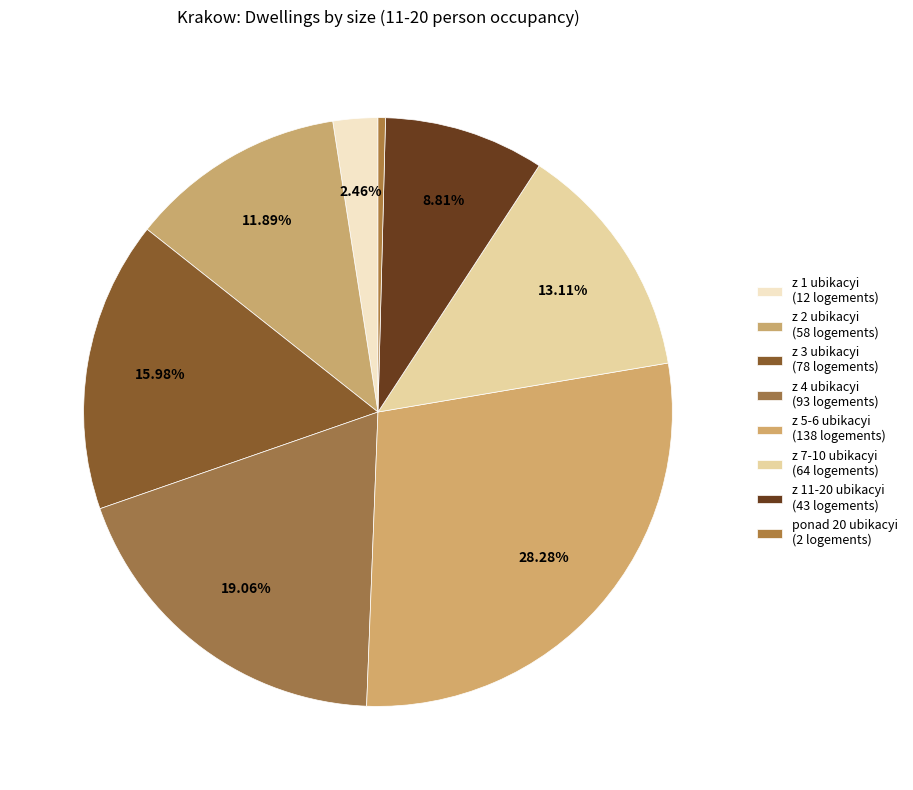

To the nearest percent, what is the combined percentage of z 4 ubikacyi and z 3 ubikacyi?

35%